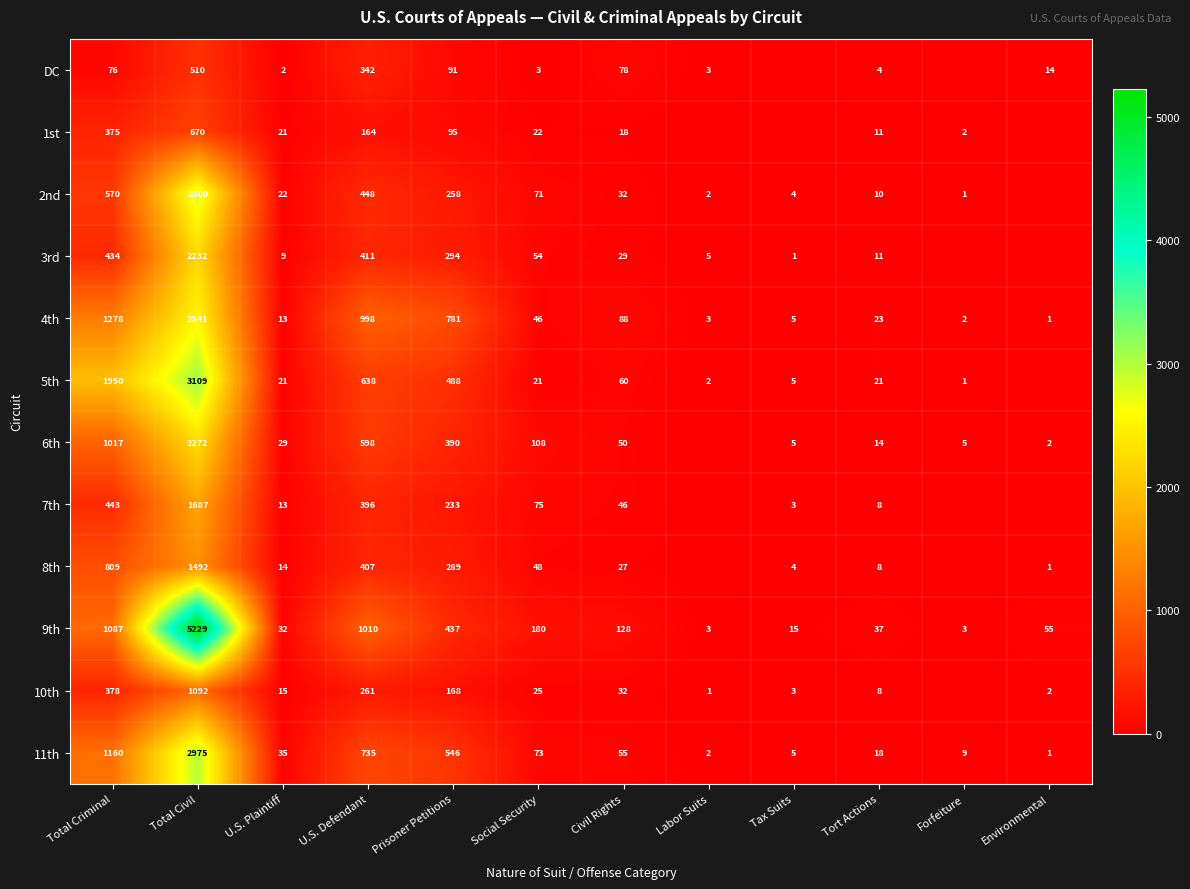

Which series changed the most between Total Criminal and U.S. Defendant?

5th